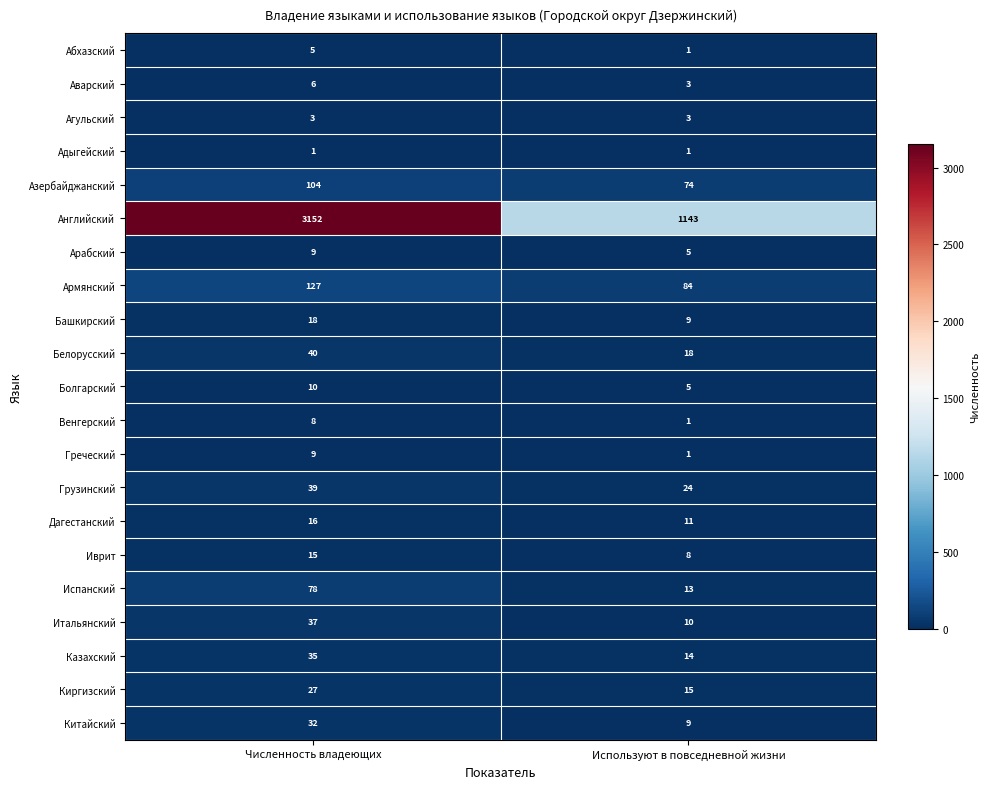

Where is Иврит nearest to the value 11?

Используют в повседневной жизни